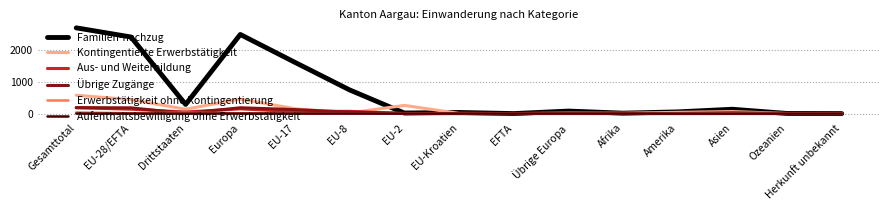

The Familien-nachzug series shows 138 at Asien. True or false?

True